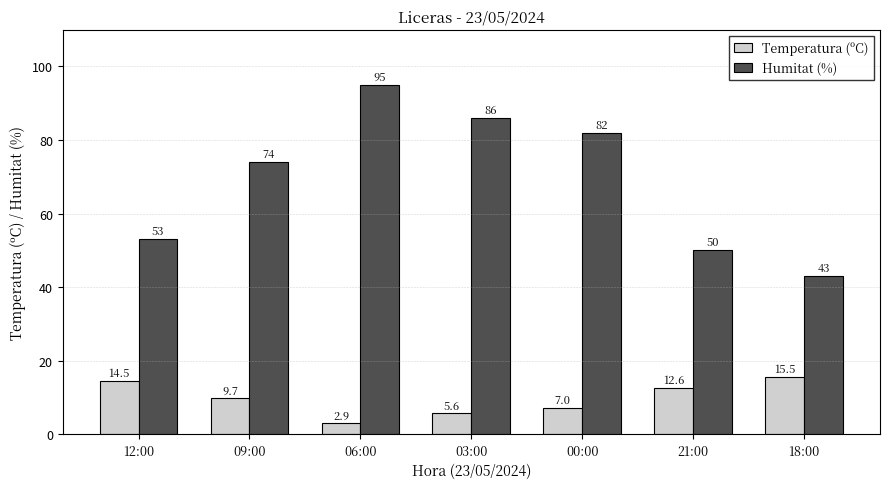

What are all the series names shown in the legend?

Temperatura (ºC), Humitat (%)